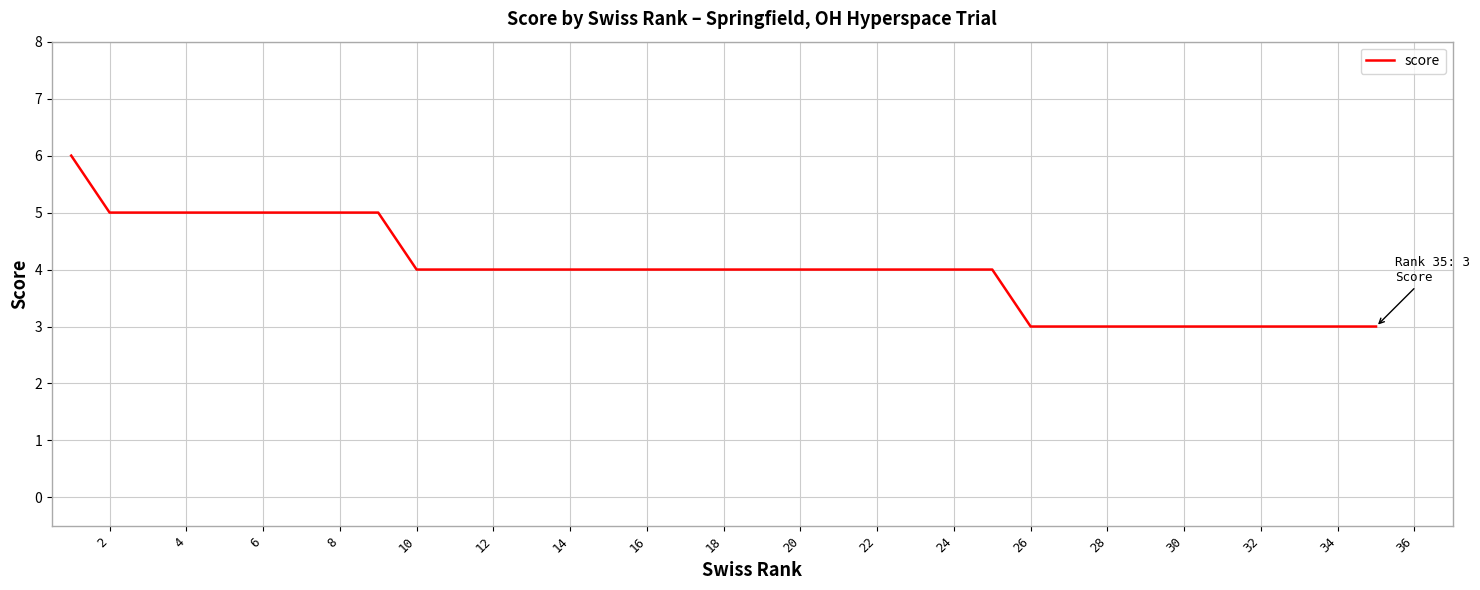

What is the difference between the maximum and minimum values?

3